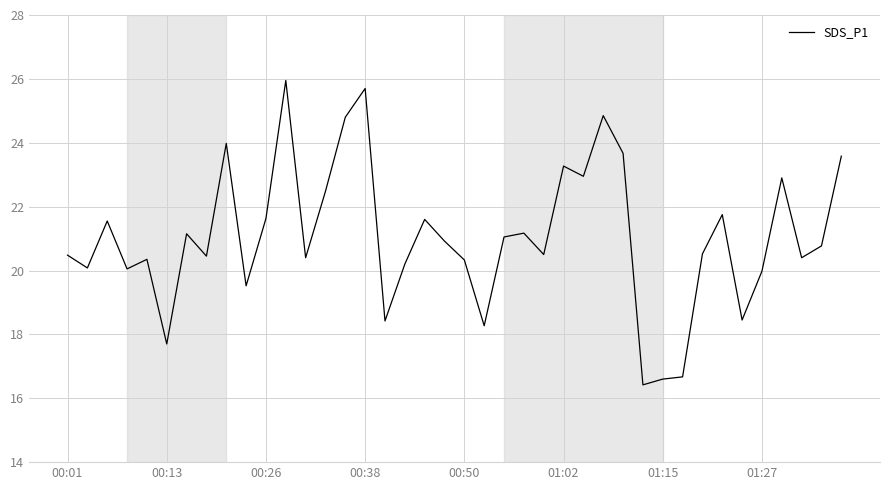

How many categories are shown in the chart?

40